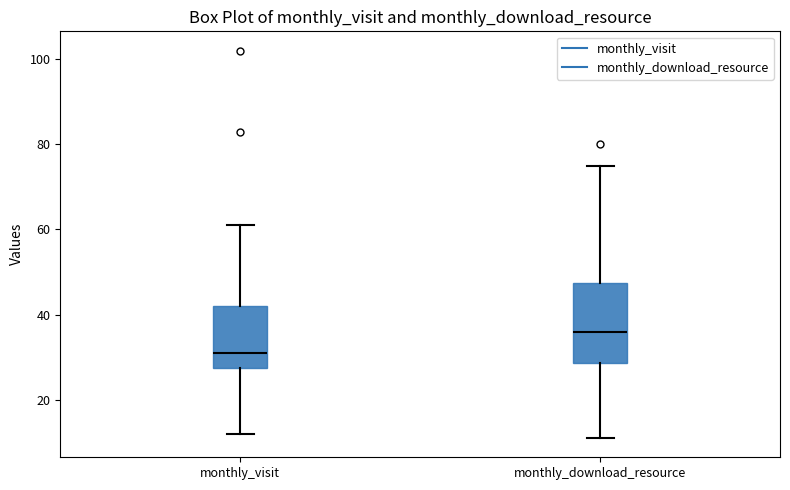

Reading left to right, transcribe this box plot: for each box, give where its median line is, the range the box spans, and where its two whiskers end, as read against the y-axis. The values are not printed on the chart, so give them approximately, as read against the axis.

monthly_visit: median 32, box 28 to 42, whiskers 12 to 62
monthly_download_resource: median 36, box 28 to 48, whiskers 12 to 76